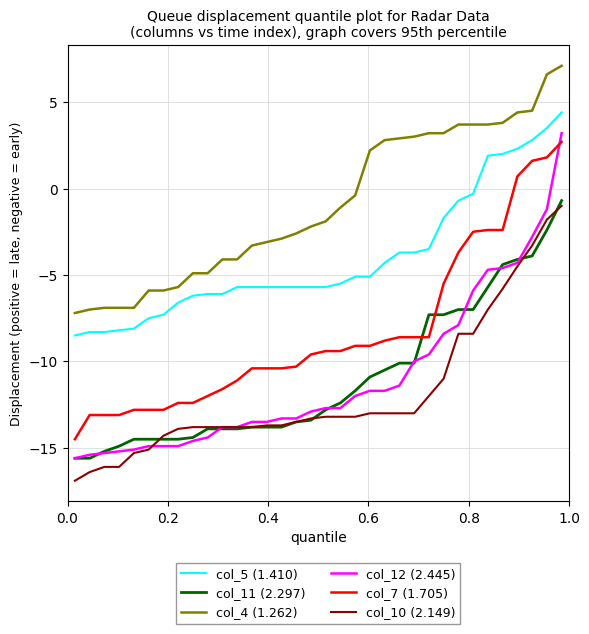

Which series has the largest total across all categories?

col_4 (1.262)